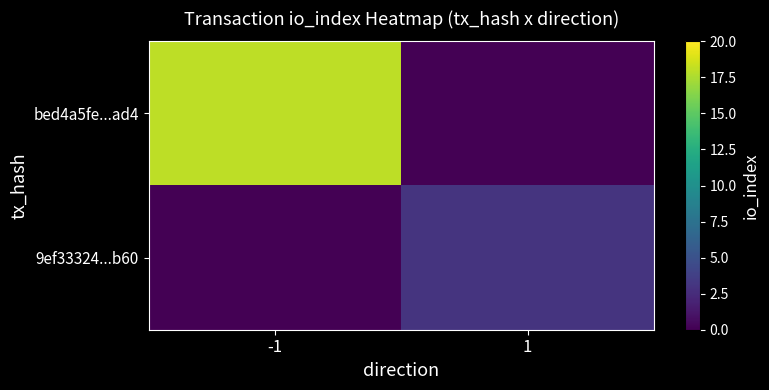

Reading left to right, list all the values displayed in this chart.

bed4a5fe...ad4: -1=18	1=0
9ef33324...b60: -1=0	1=3